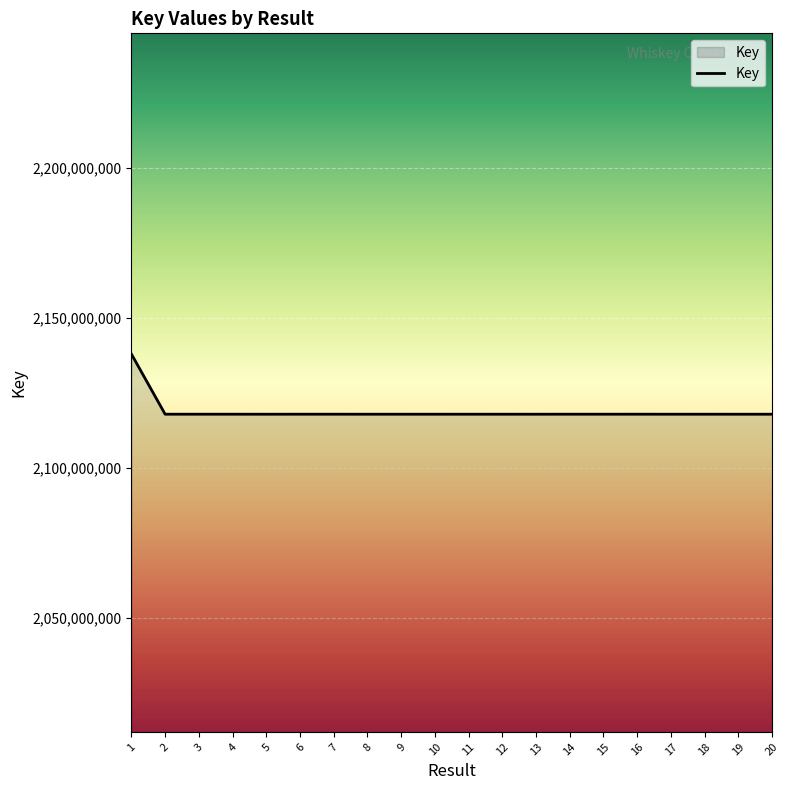

What is the difference between the maximum and minimum values?

20064113